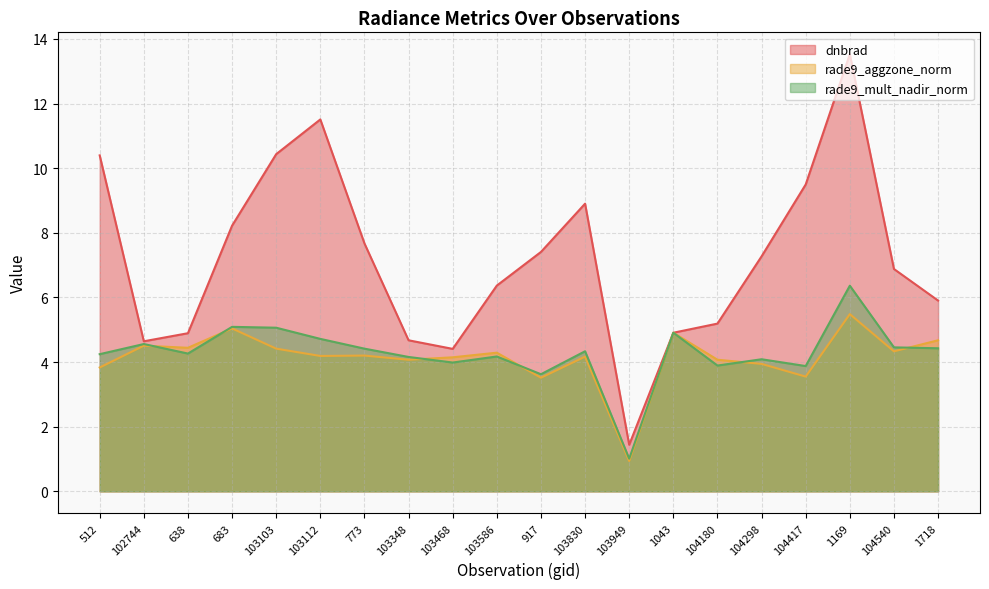

The rade9_mult_nadir_norm series shows 4.1 at 104298. True or false?

True